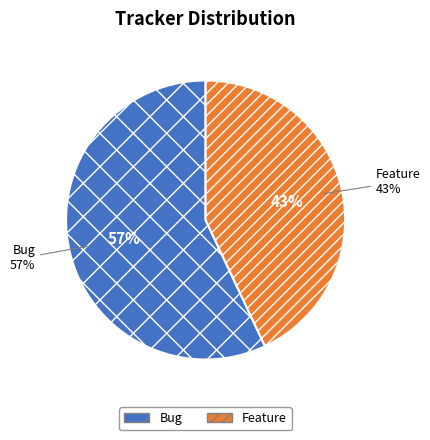

Does any single category account for the majority?

Yes